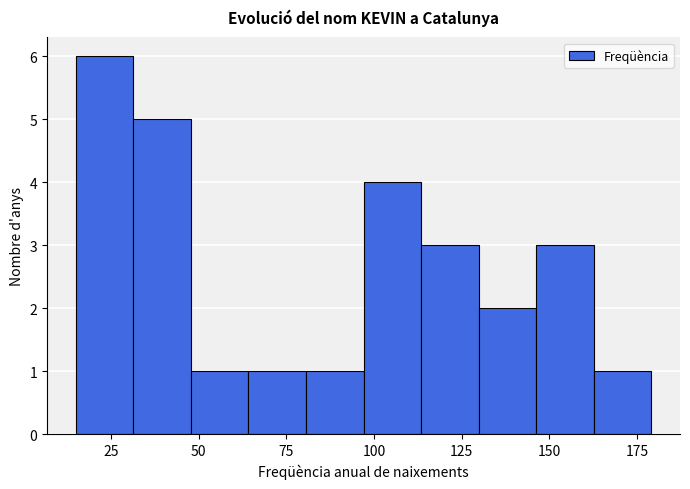

Read against the x-axis, roughly where is the centre of the tallest bar?

25